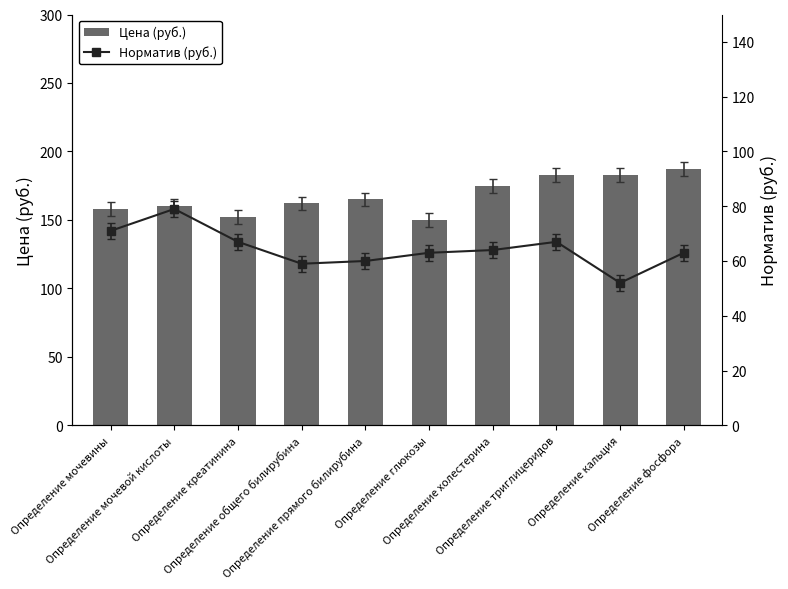

At which label does Цена (руб.) reach its minimum?

Определение глюкозы